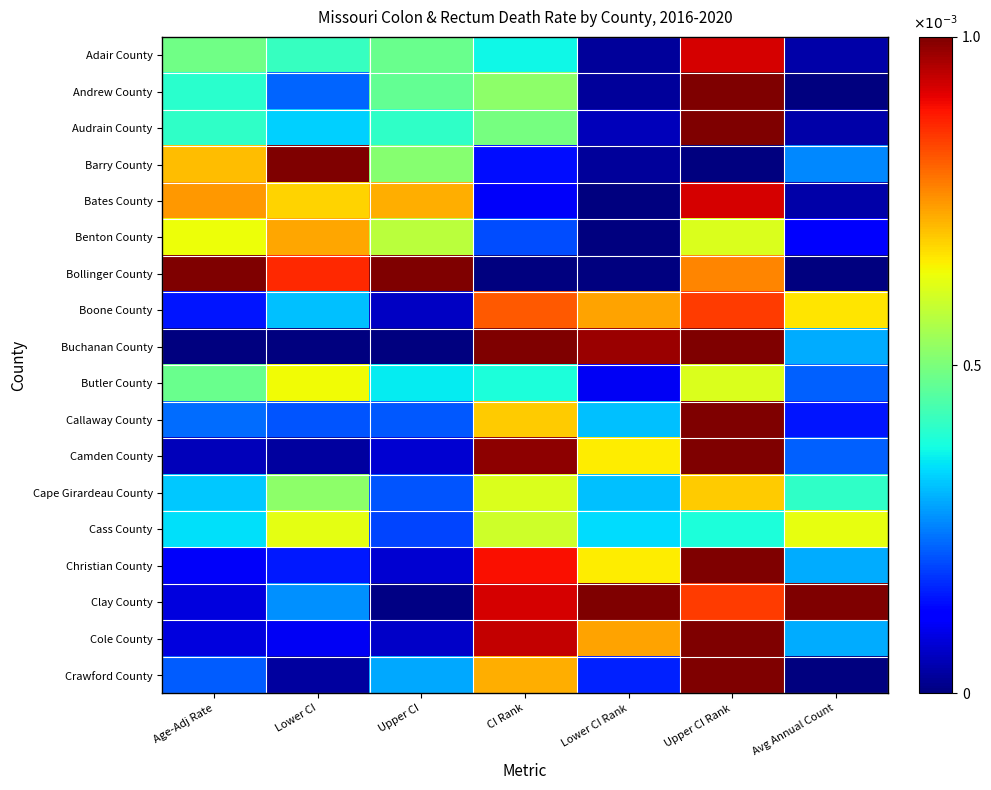

Which has a higher value, Upper CI or CI Rank?

Upper CI